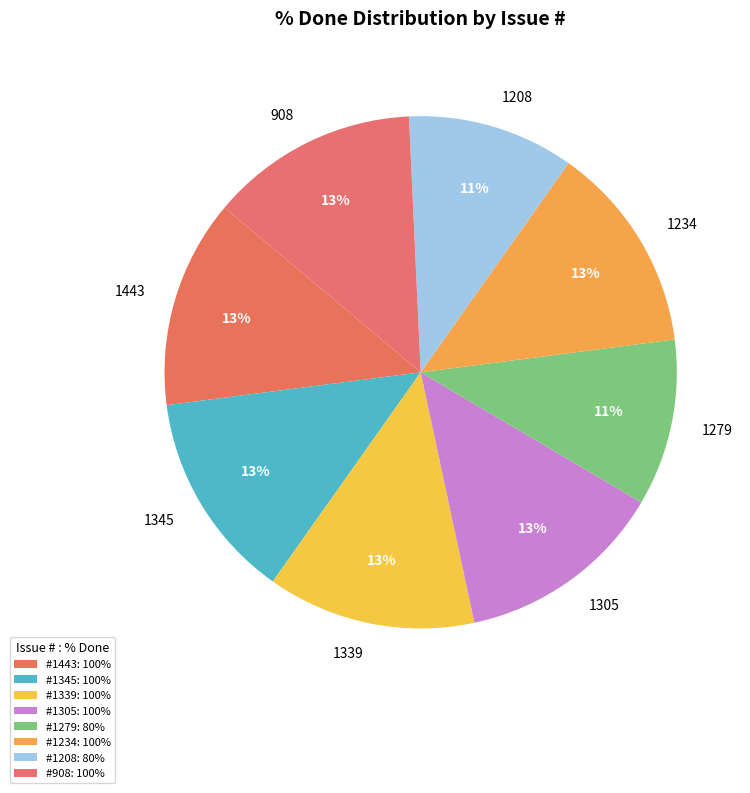

To the nearest percent, what is the average slice percentage?

12%